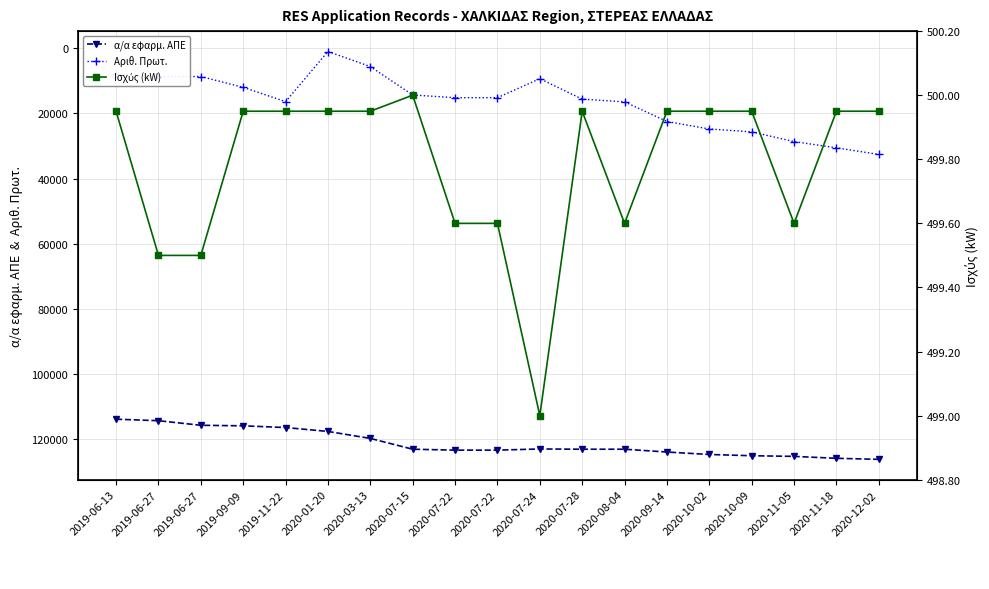

Is it true that α/α εφαρμ. ΑΠΕ equals 123894.0 at 2020-09-14?

True